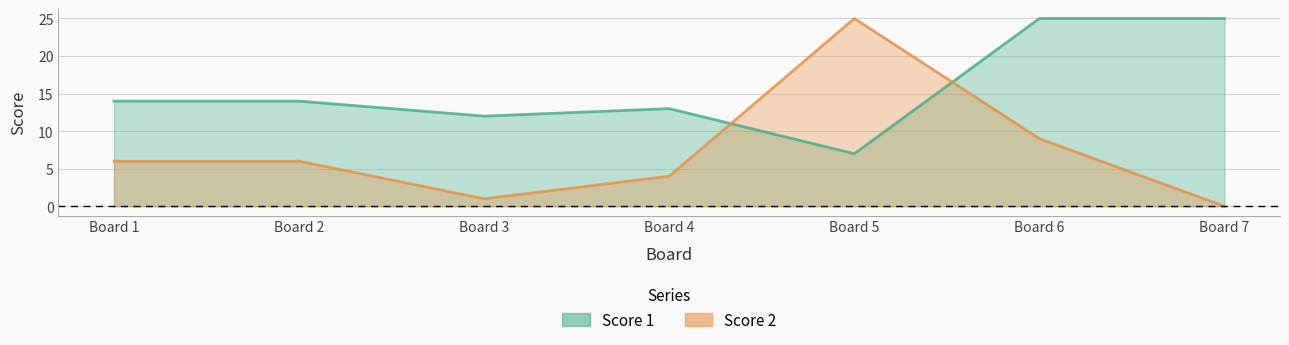

What is the difference between the maximum and minimum values in the Score 1 series?

18